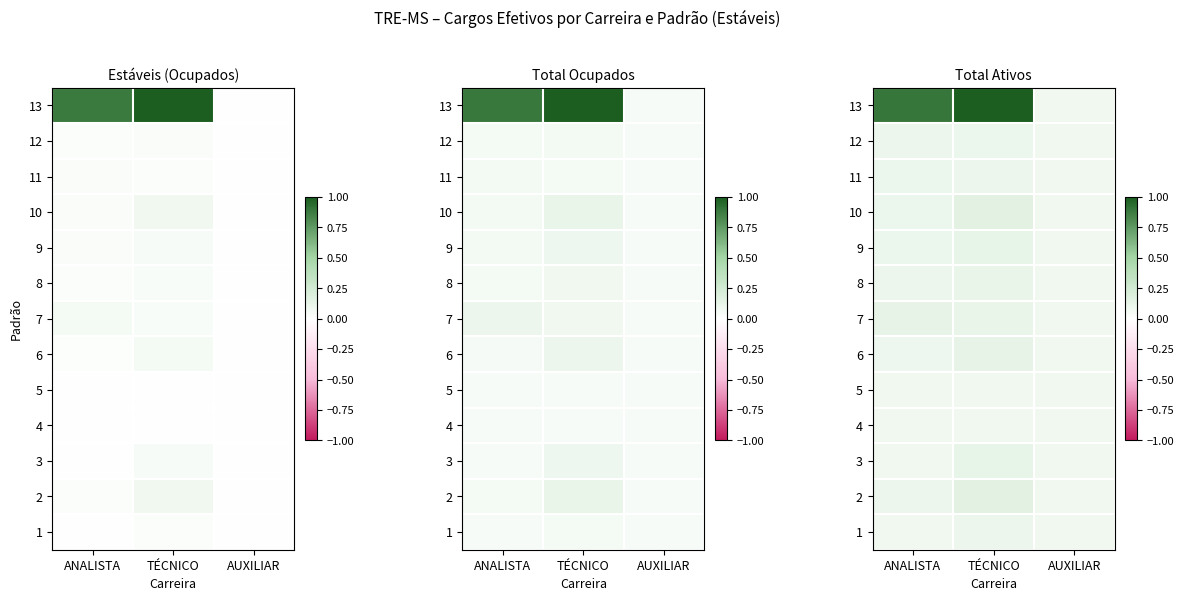

What is the sum of the 3 values at TÉCNICO and AUXILIAR?

0.2